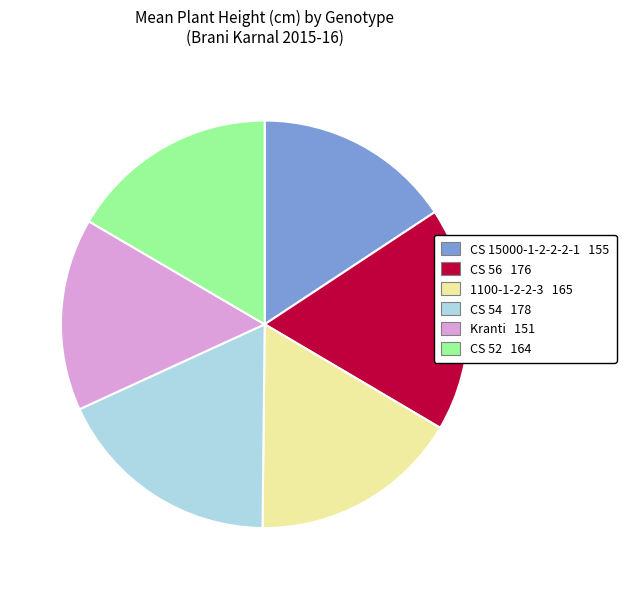

Which has a higher value, CS 52 or CS 54?

CS 54